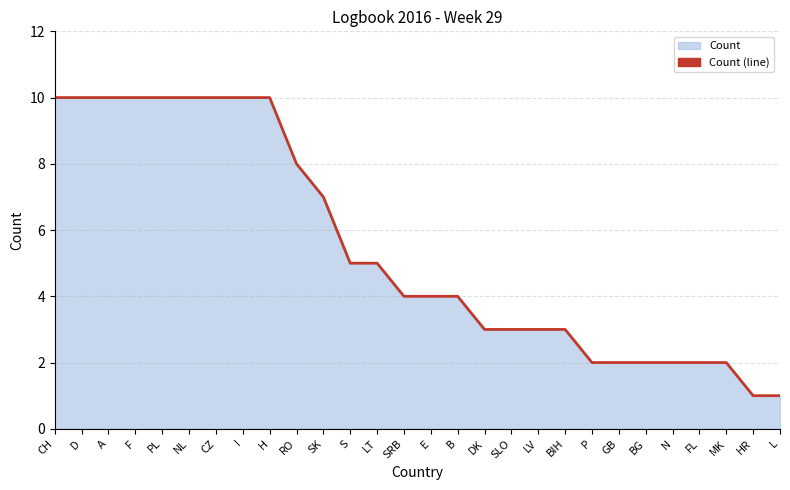

Rank the categories by value from highest to lowest.

CH, D, A, F, PL, NL, CZ, I, H, RO, SK, S, LT, SRB, E, B, DK, SLO, LV, BIH, P, GB, BG, N, FL, MK, HR, L